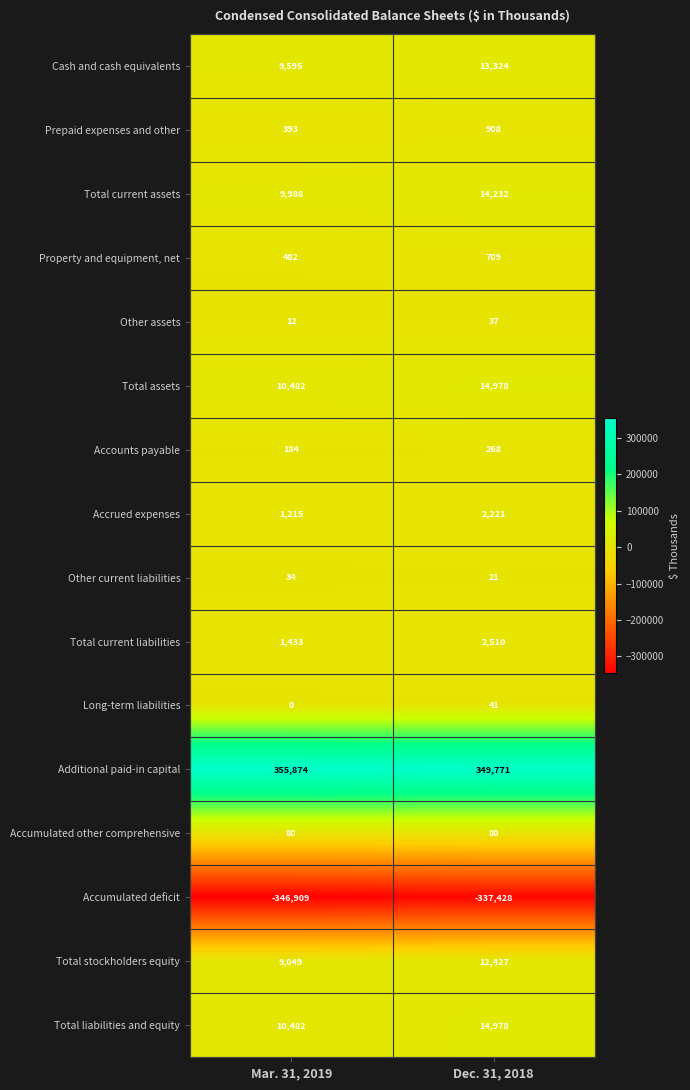

How many data points does each series have?

2